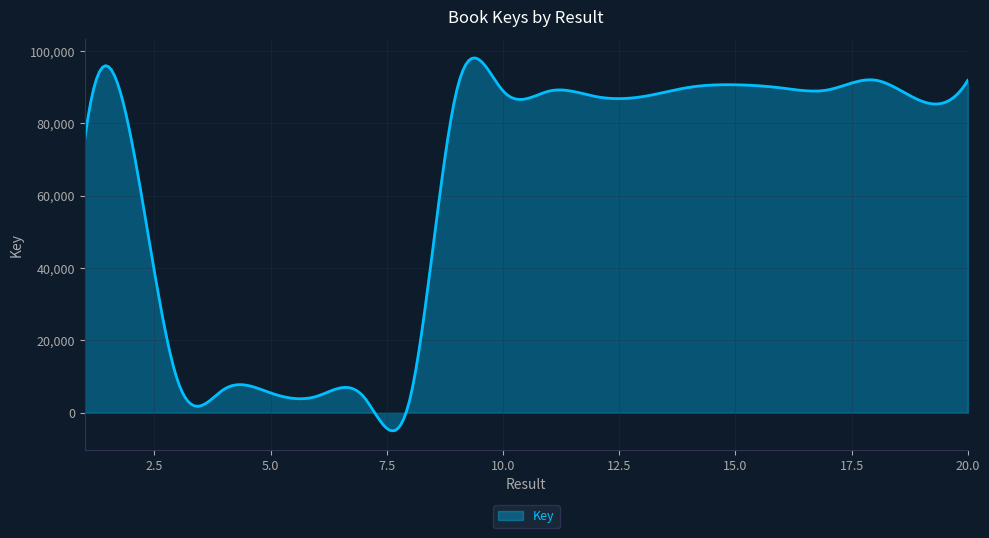

What is the greatest value displayed?

98035.0